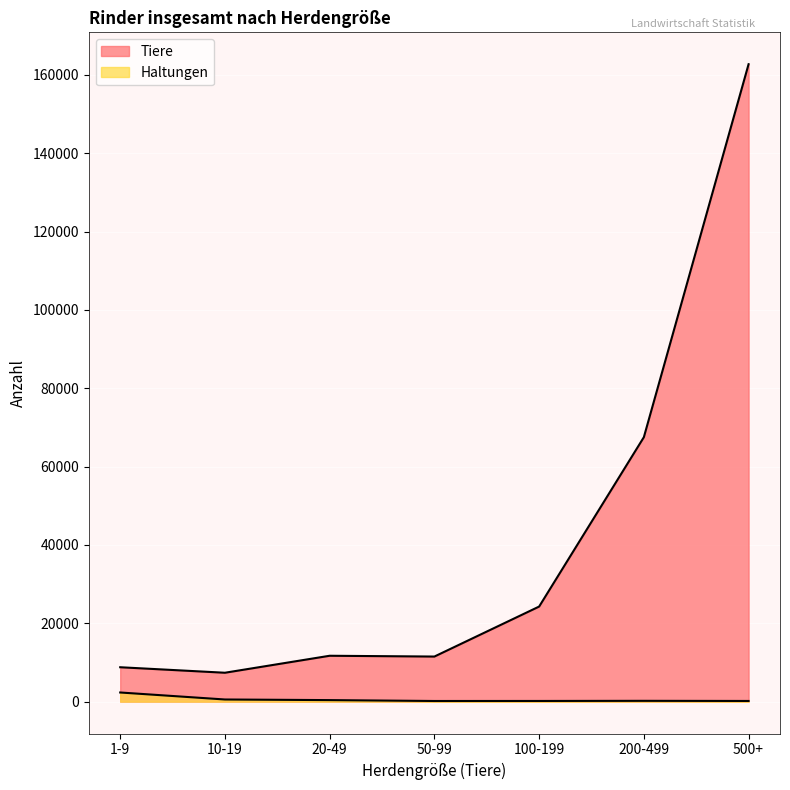

At which category does Tiere reach its first local valley?

10-19